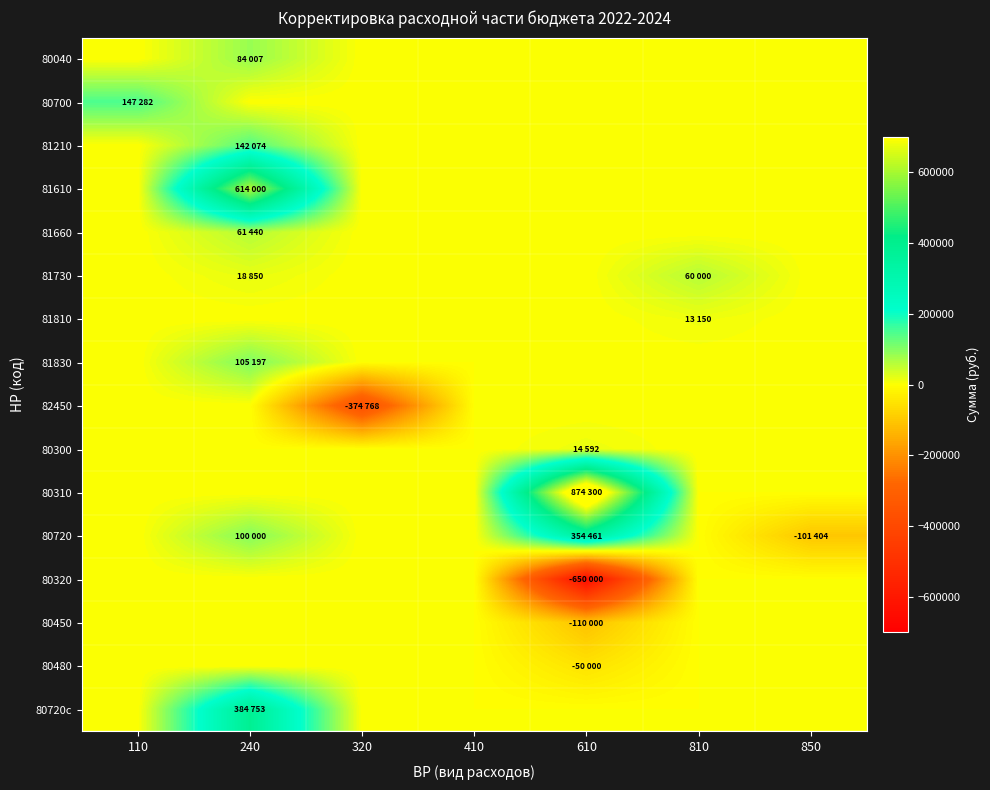

Reading left to right, transcribe all the data shown in this chart.

80040: 110=0	240=84007	320=0	410=0	610=0	810=0	850=0
80700: 110=147282	240=0	320=0	410=0	610=0	810=0	850=0
81210: 110=0	240=142074	320=0	410=0	610=0	810=0	850=0
81610: 110=0	240=614000	320=0	410=0	610=0	810=0	850=0
81660: 110=0	240=61440	320=0	410=0	610=0	810=0	850=0
81730: 110=0	240=18850	320=0	410=0	610=0	810=60000	850=0
81810: 110=0	240=0	320=0	410=0	610=0	810=13150	850=0
81830: 110=0	240=105197	320=0	410=0	610=0	810=0	850=0
82450: 110=0	240=0	320=-374768	410=0	610=0	810=0	850=0
80300: 110=0	240=0	320=0	410=0	610=14592	810=0	850=0
80310: 110=0	240=0	320=0	410=0	610=874300	810=0	850=0
80720: 110=0	240=100000	320=0	410=0	610=354461	810=0	850=-101404
80320: 110=0	240=0	320=0	410=0	610=-650000	810=0	850=0
80450: 110=0	240=0	320=0	410=0	610=-110000	810=0	850=0
80480: 110=0	240=0	320=0	410=0	610=-50000	810=0	850=0
80720c: 110=0	240=384753	320=0	410=0	610=0	810=0	850=0